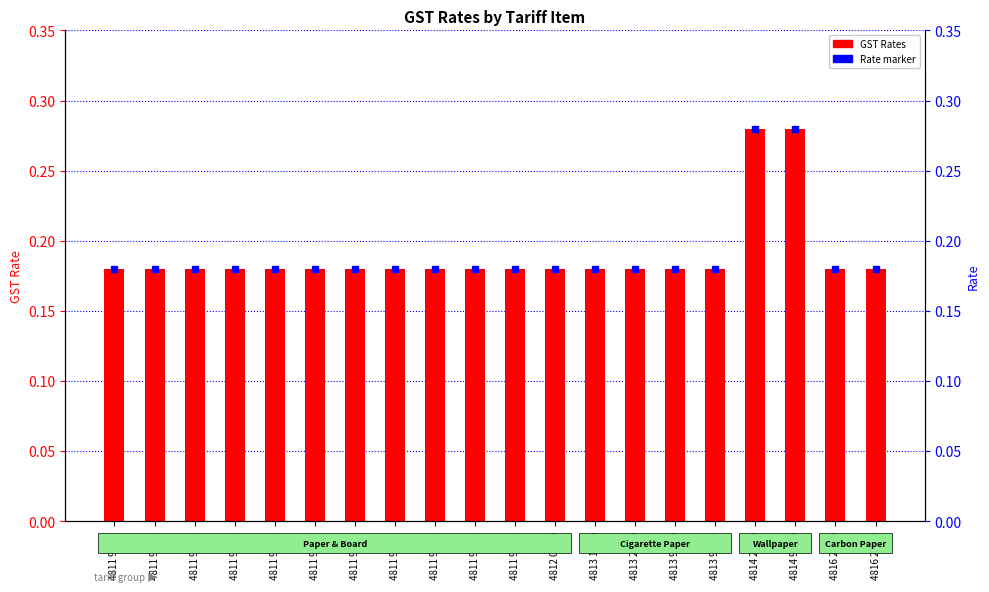

Which has a higher value, 4816 20 10 or 4813 20 00?

4816 20 10